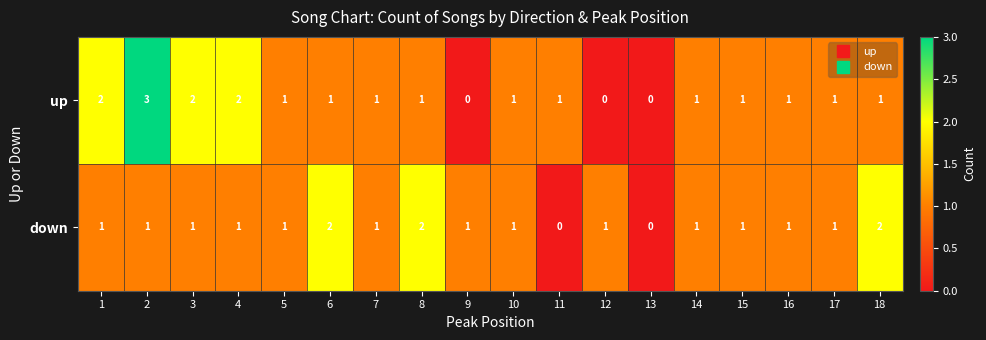

True or false: down has a value of 0 at 6.

False